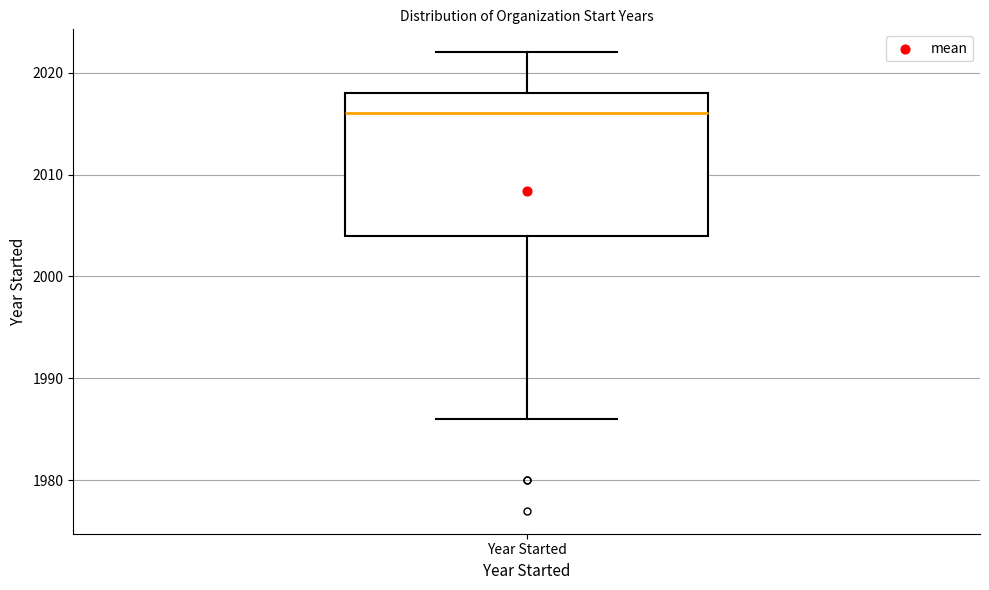

Read this box plot against the y-axis: the position of the median line, the range covered by the box, and the ends of both whiskers. The values are not printed on the chart, so give them approximately, as read against the axis.

median 2016, box 2004 to 2018, whiskers 1986 to 2022